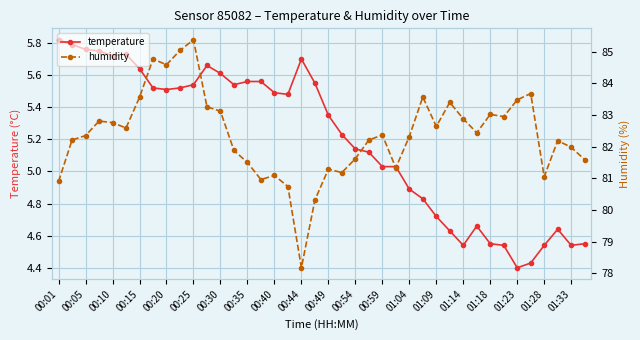

What is the greatest value displayed?

85.4